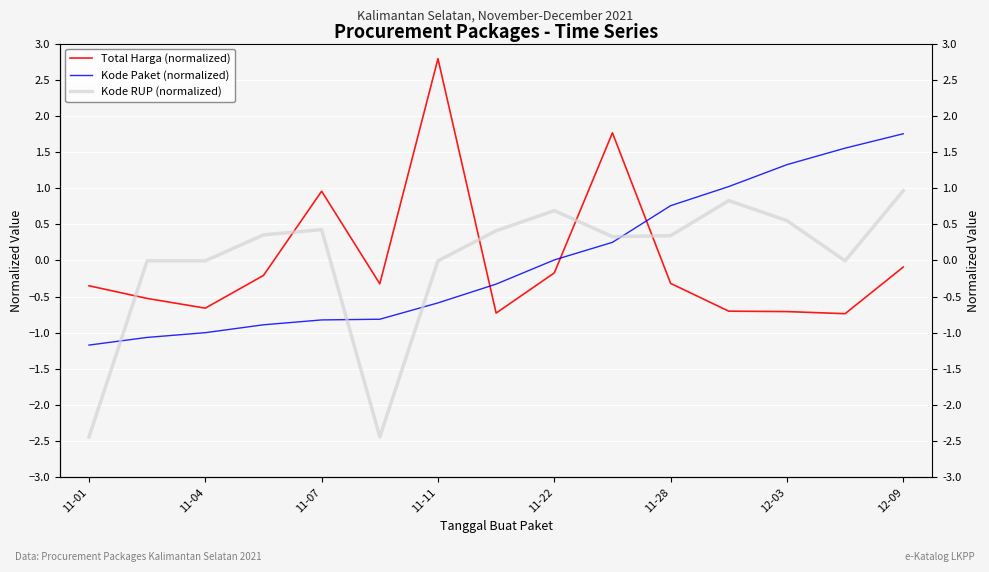

How many interior local valleys does the Kode RUP (normalized) series have?

3